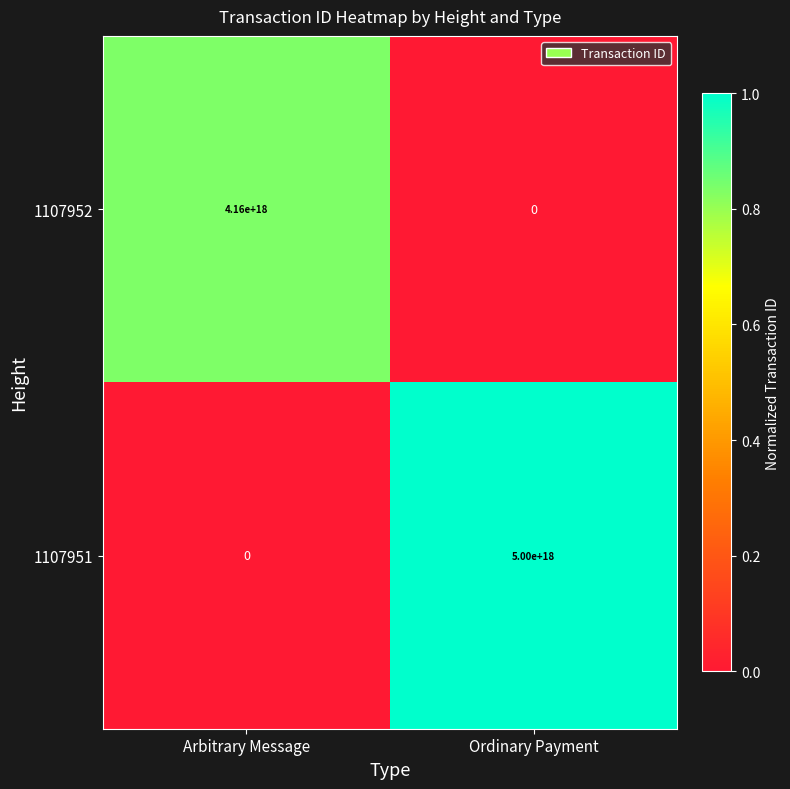

At which category is the sum across all series the highest?

Ordinary Payment